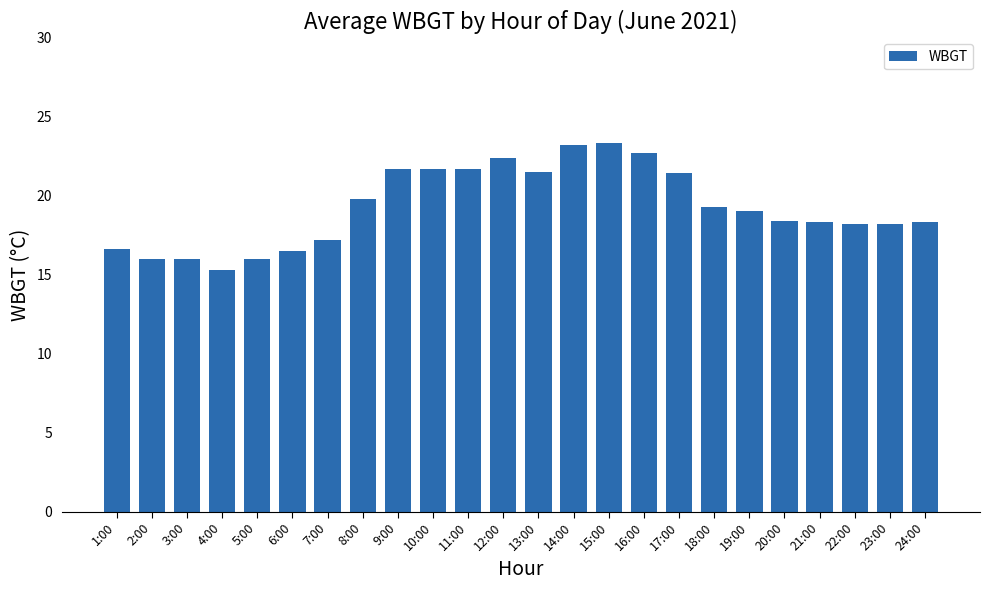

What is the difference between the values at 18:00 and 3:00?

3.3